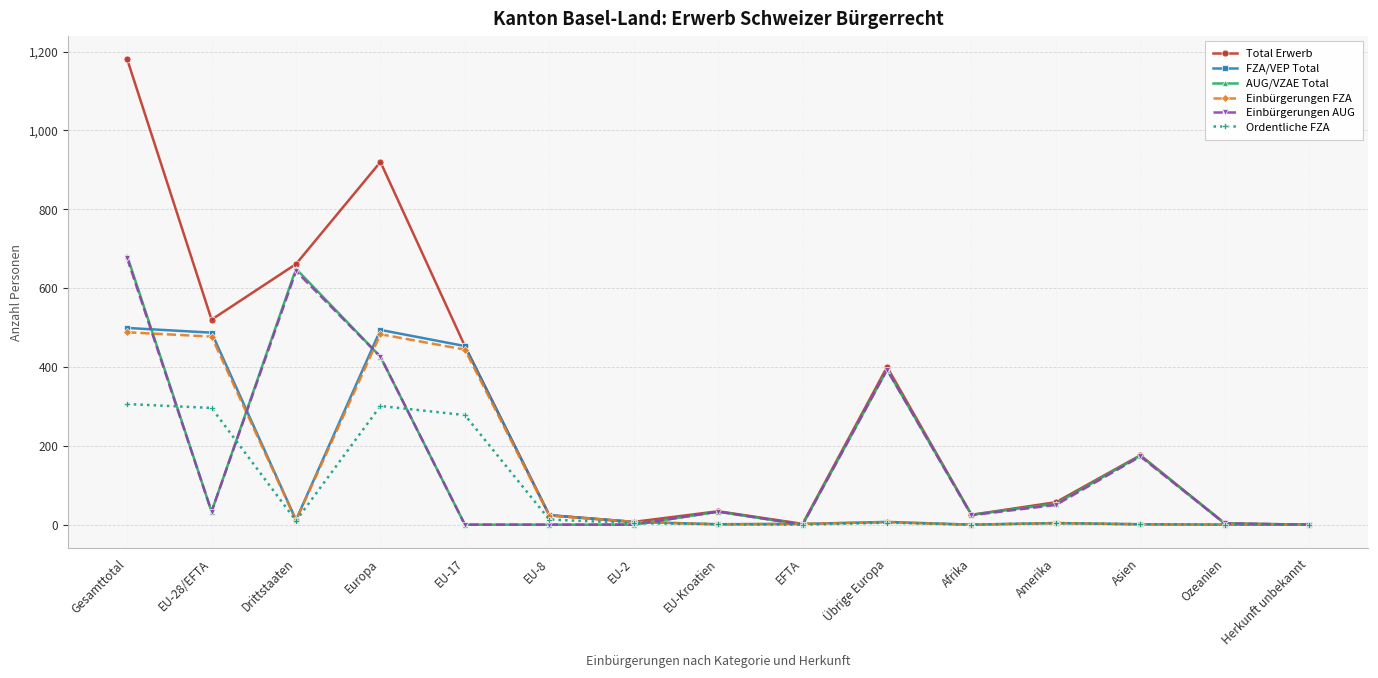

How many distinct data groups are displayed?

6